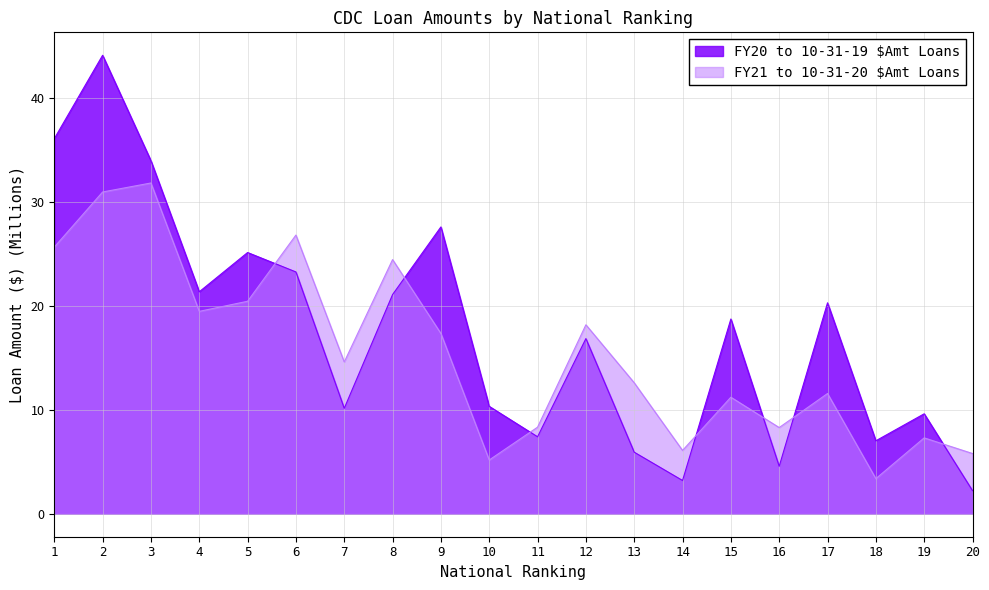

What is the maximum value for FY20 to 10-31-19 $Amt Loans?

44.1